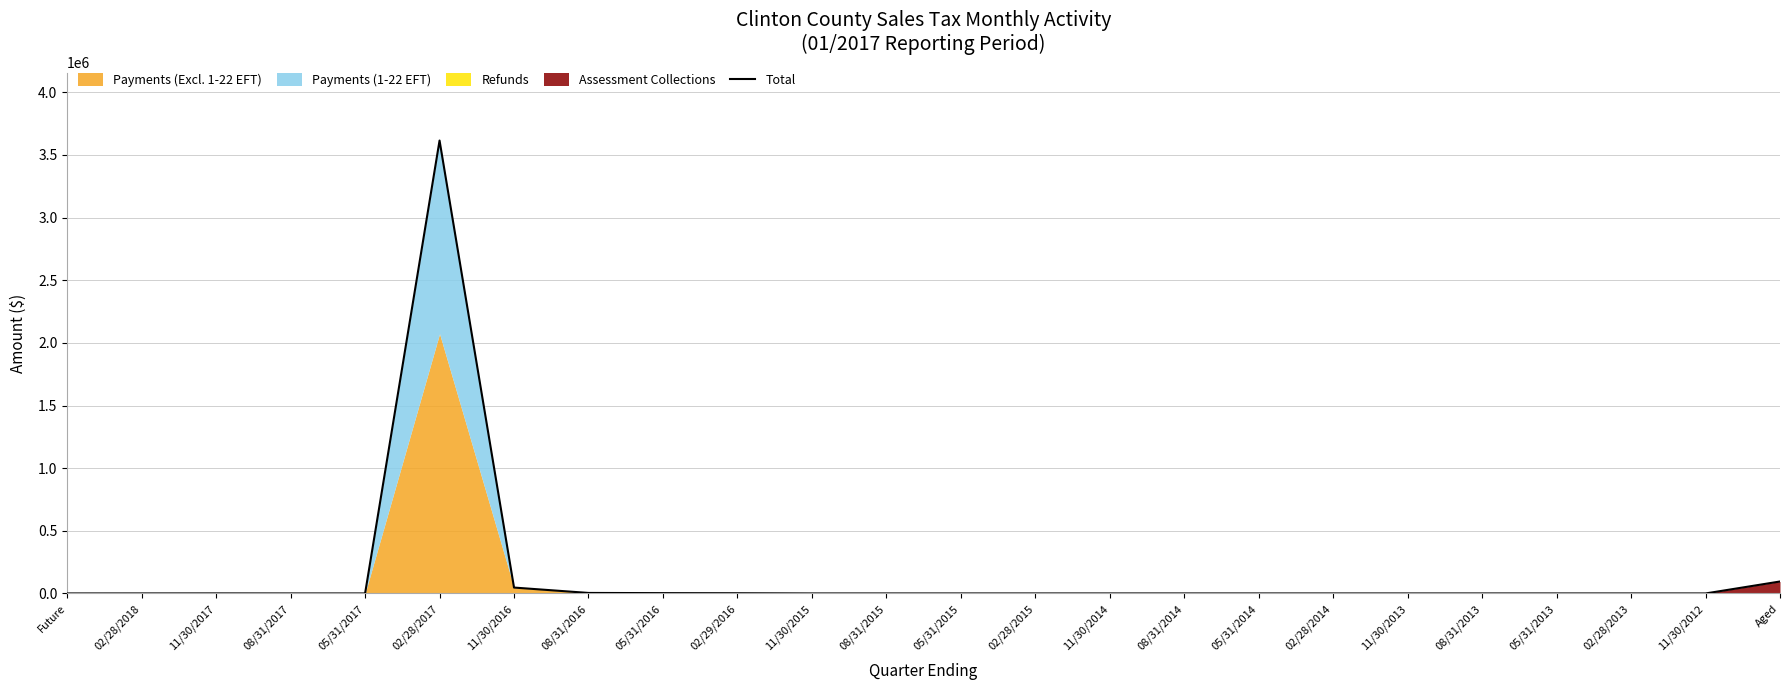

What is the label of the 16th point from the left?

08/31/2014